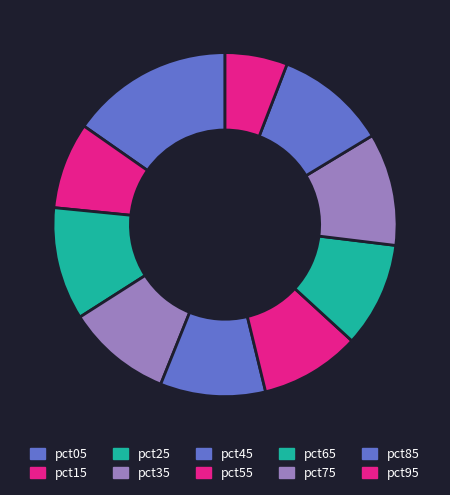

Which category has the biggest portion of the pie?

pct05